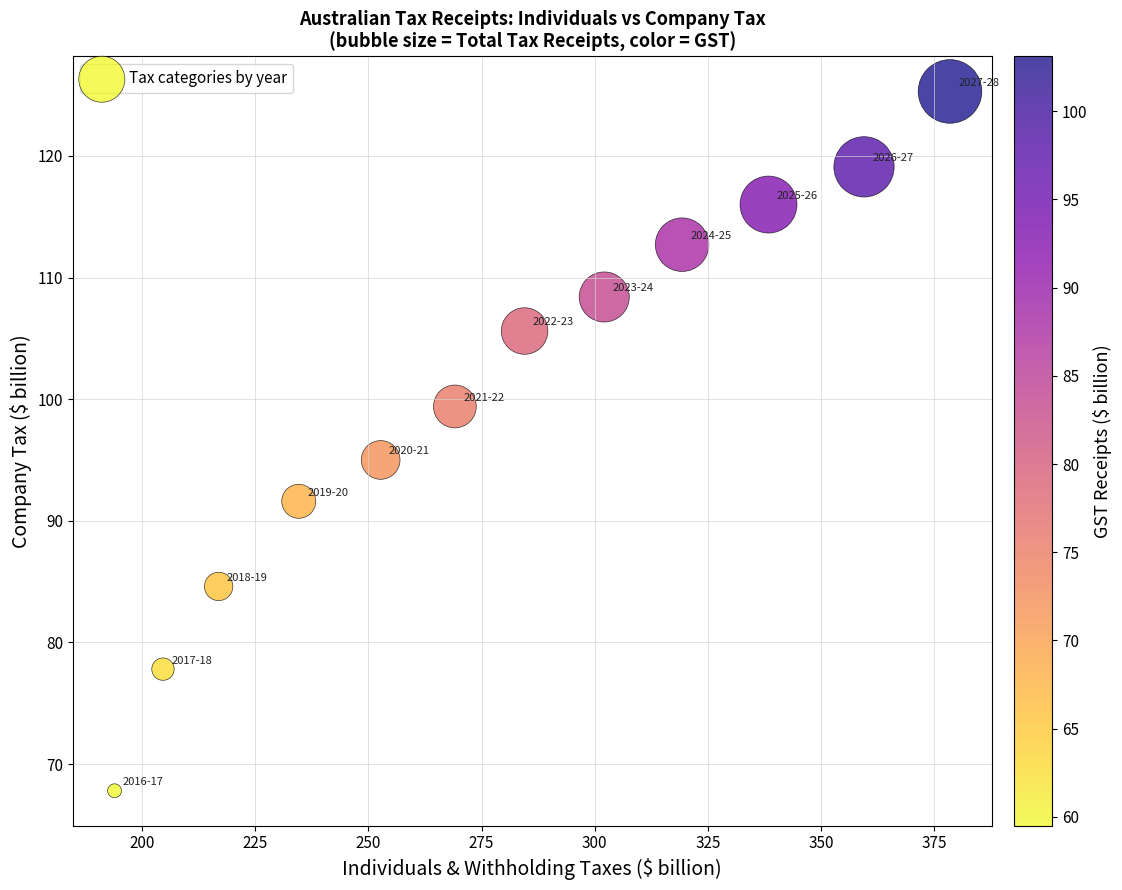

What Y value in the scatter plot is closest to 96?

95.0